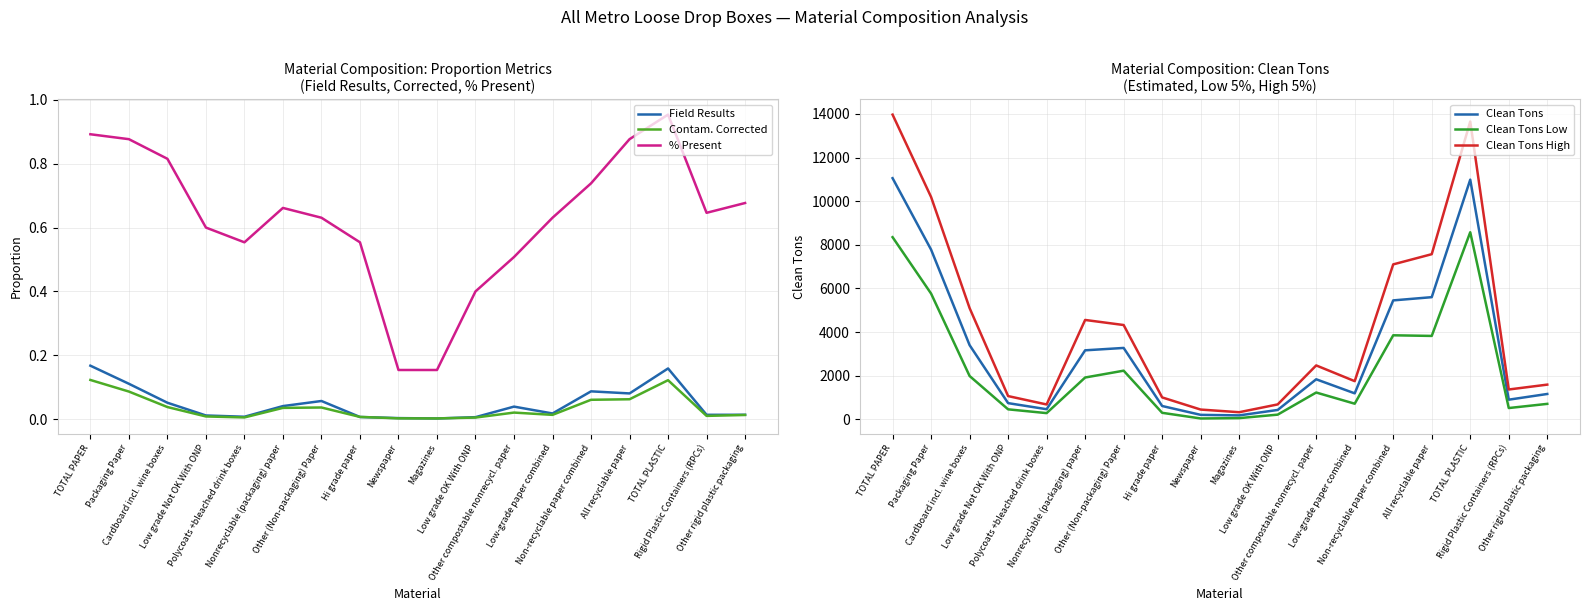

Does the chart have visible grid lines?

Yes